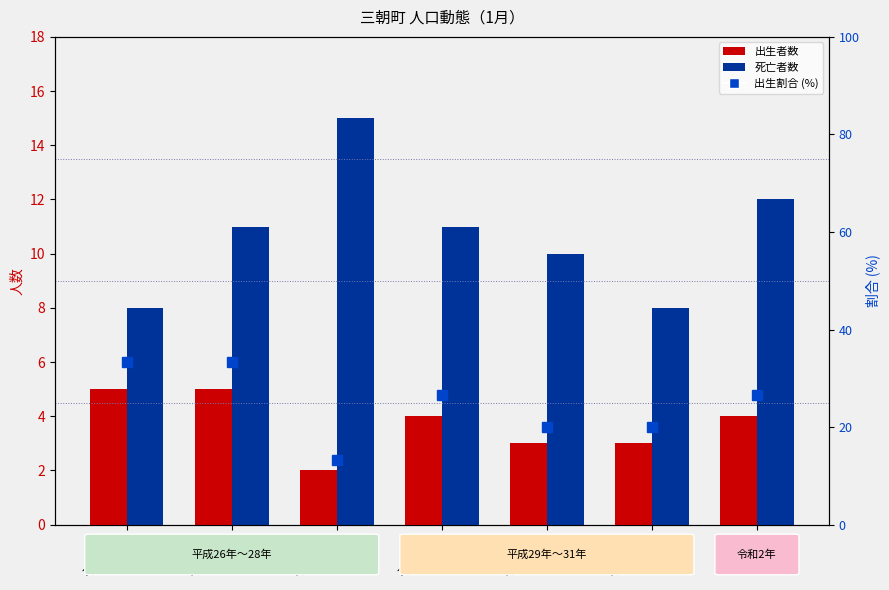

At which category is the sum across all series the highest?

平成27年